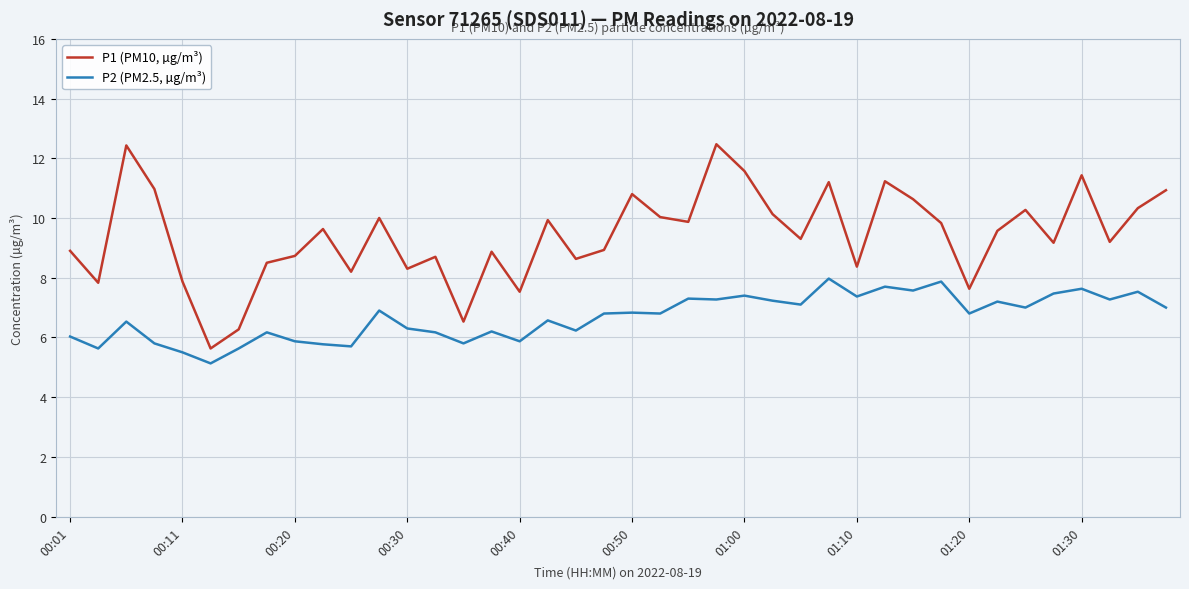

Rank the series by their maximum value, from highest to lowest.

P1 (PM10, µg/m³), P2 (PM2.5, µg/m³)